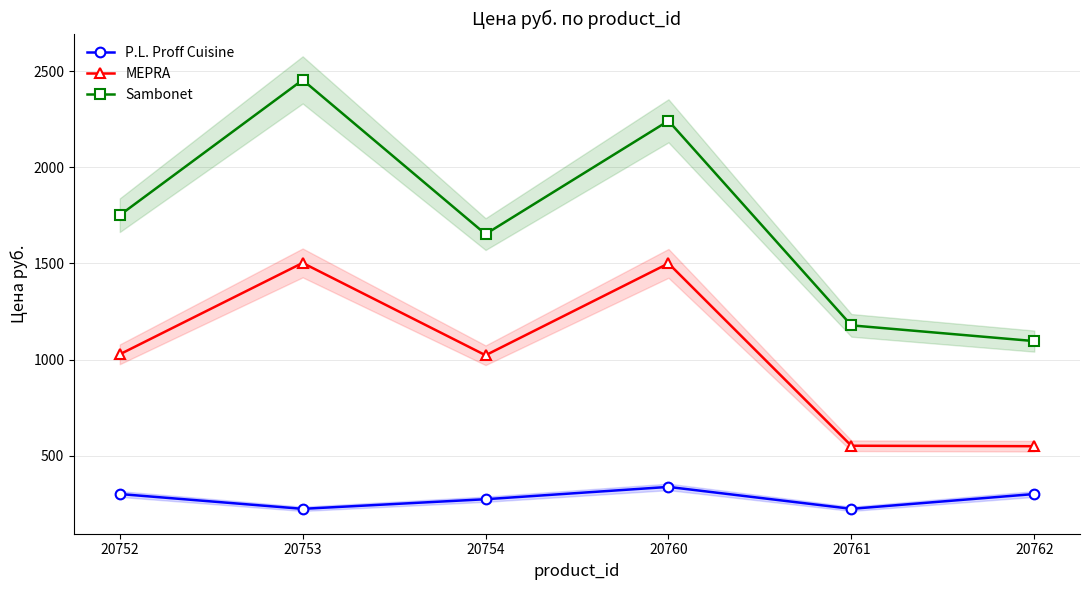

In P.L. Proff Cuisine, how many points are higher than both neighbors (excluding endpoints)?

1